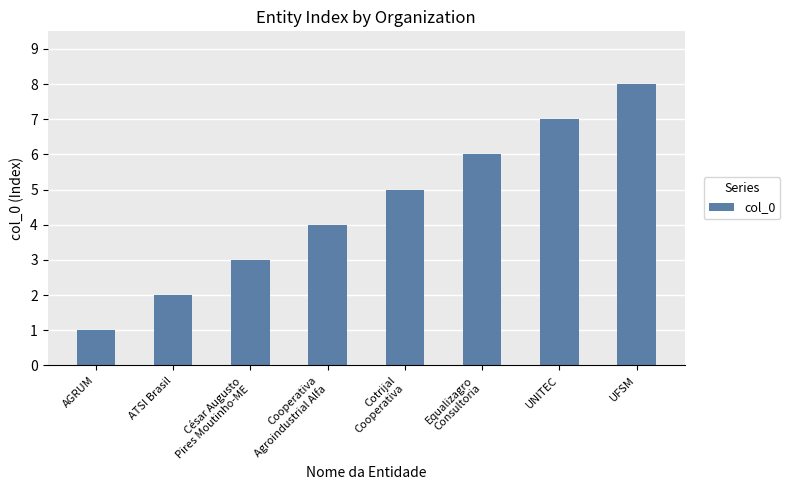

Read the value at Cotrijal
Cooperativa.

5